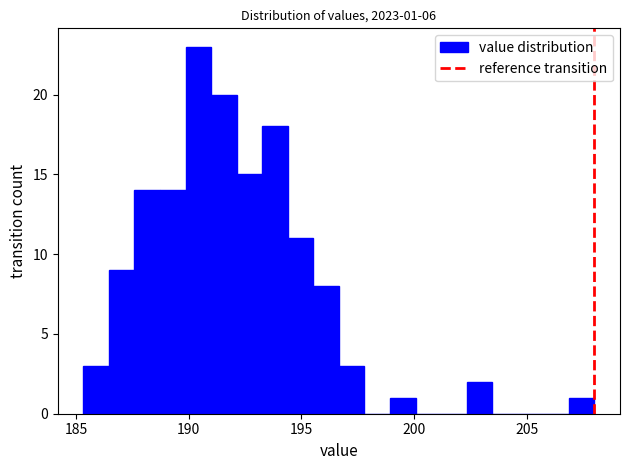

Around what value on the x-axis is the tallest bar? Give the approximate position of its centre, as read against the axis.

190.5